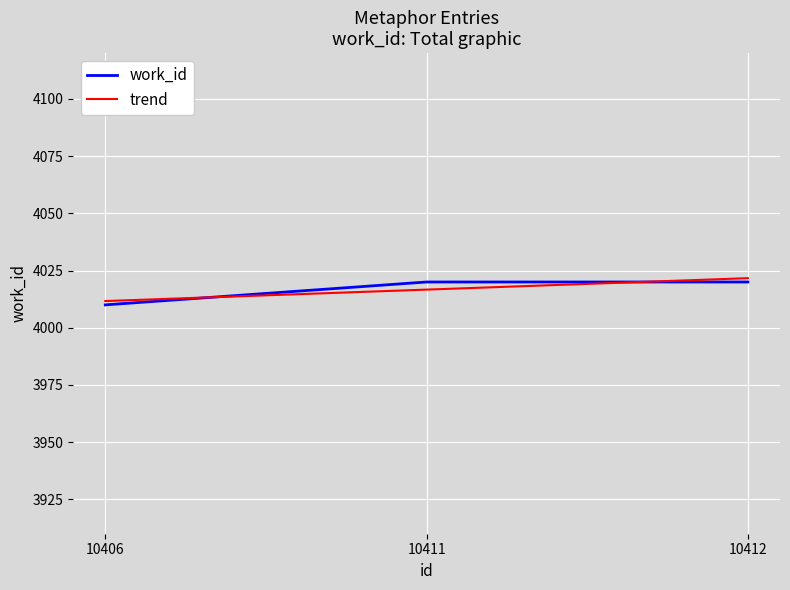

List the labels in order of value, smallest first.

10406, 10411, 10412